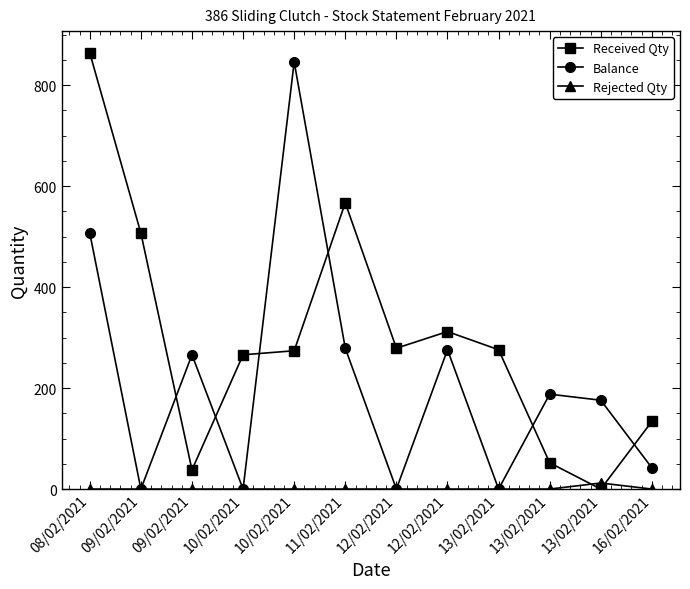

What is the label of the 9th point from the right?

10/02/2021